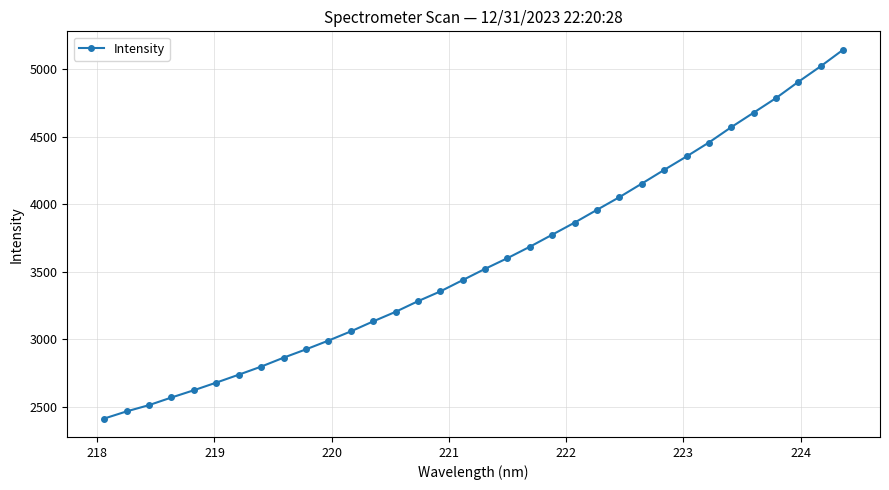

What is the minimum value shown in the chart?

2411.7